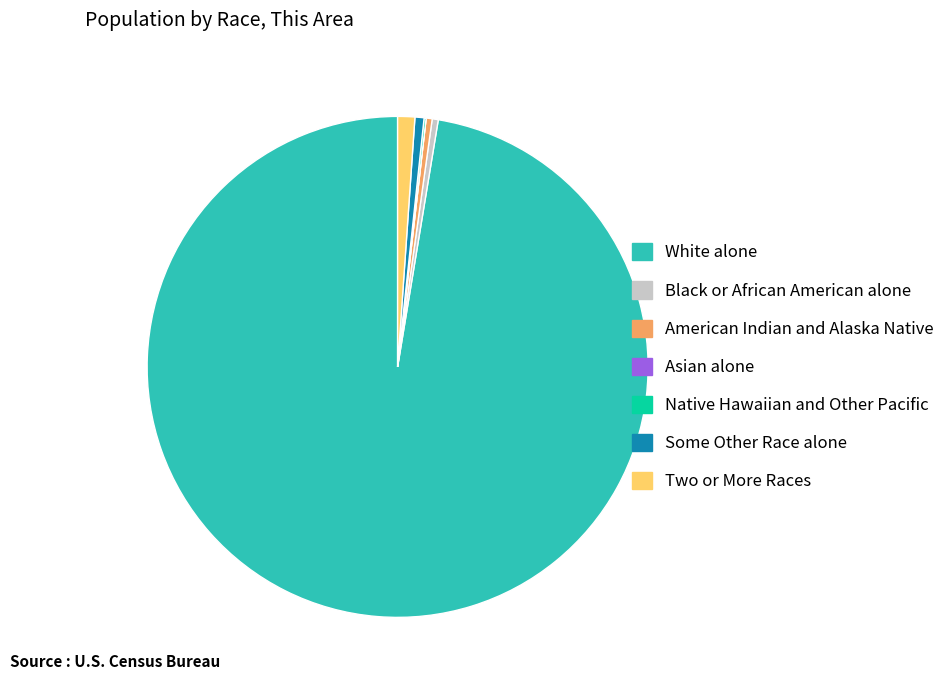

Combined, do Two or More Races and Some Other Race alone account for over 50%?

No